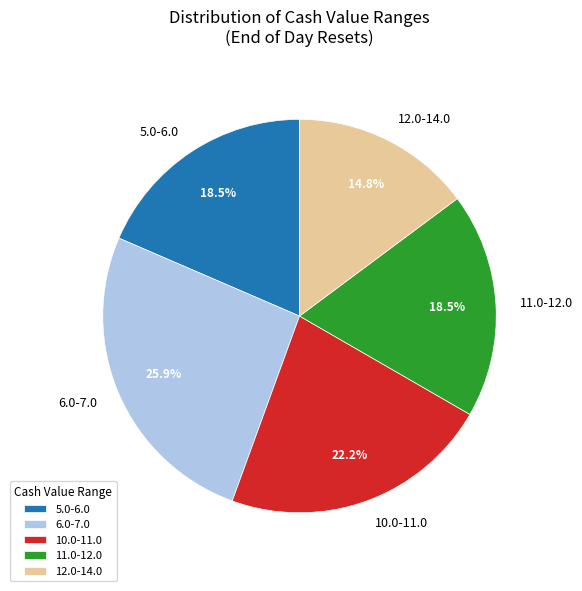

What is the total percentage of 5.0-6.0 and 11.0-12.0?

37.0%